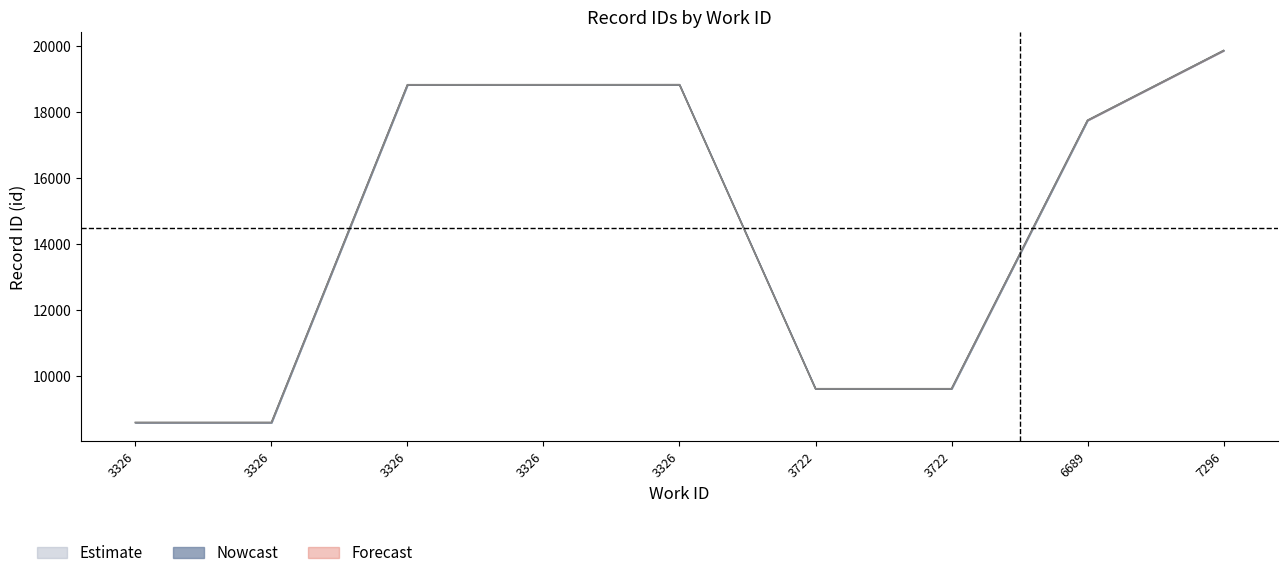

Is the value of id_lower at 3326 greater than the value of id_upper at 3326?

No